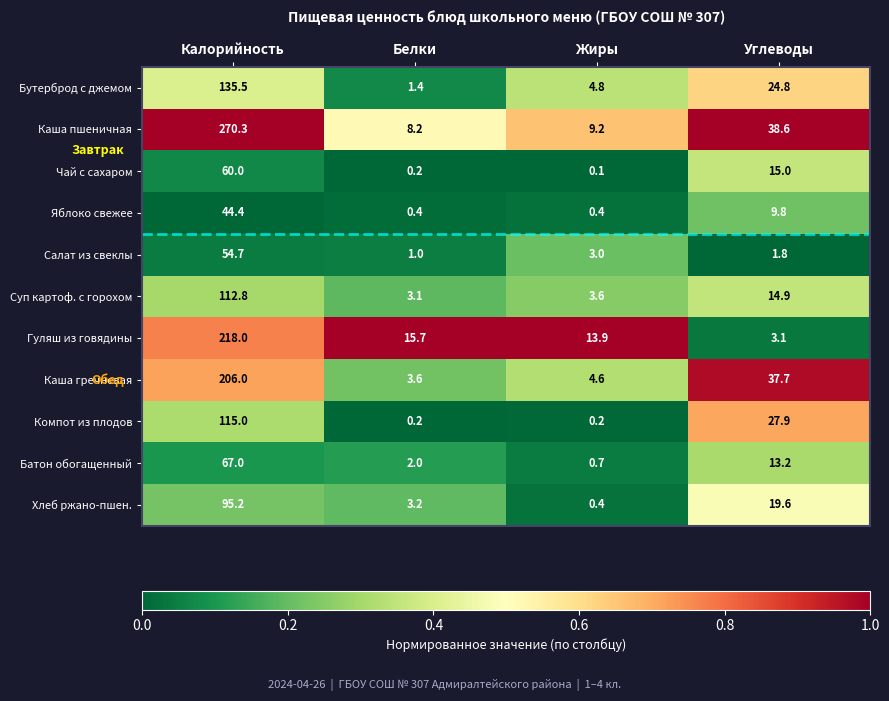

Count the number of data series in this chart.

11